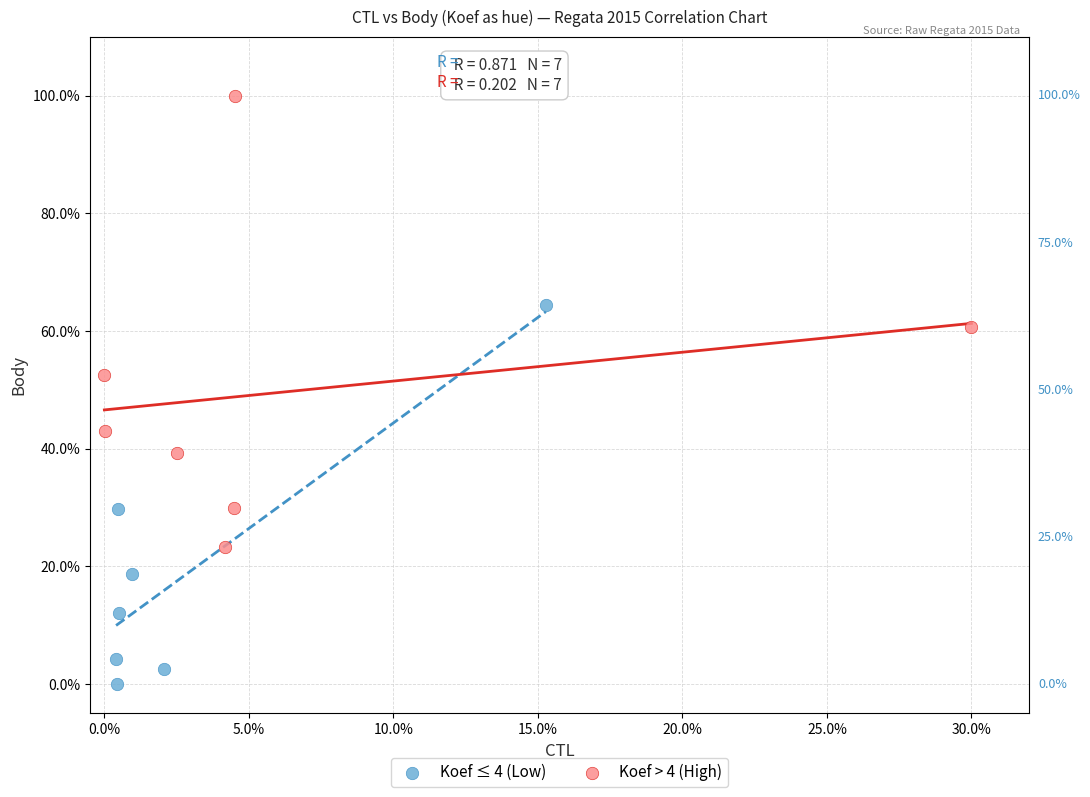

Which series reaches the maximum Y coordinate?

Koef > 4 (High)